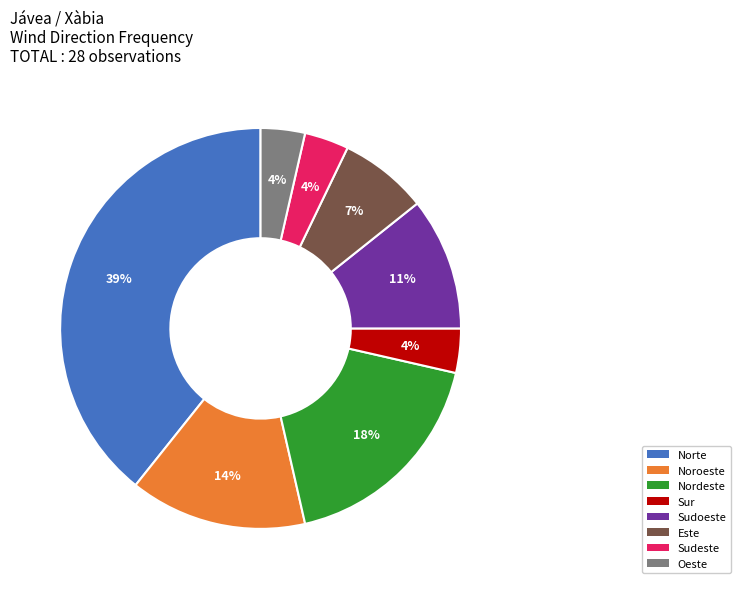

Which category has the biggest portion of the pie?

Norte